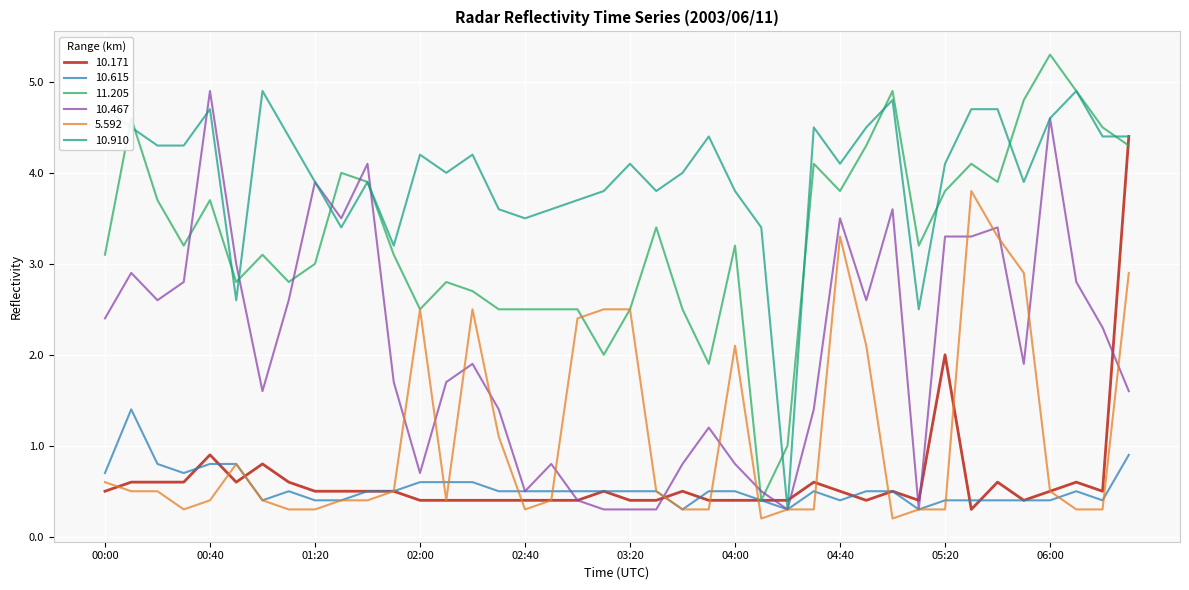

What is the greatest value displayed?

5.3